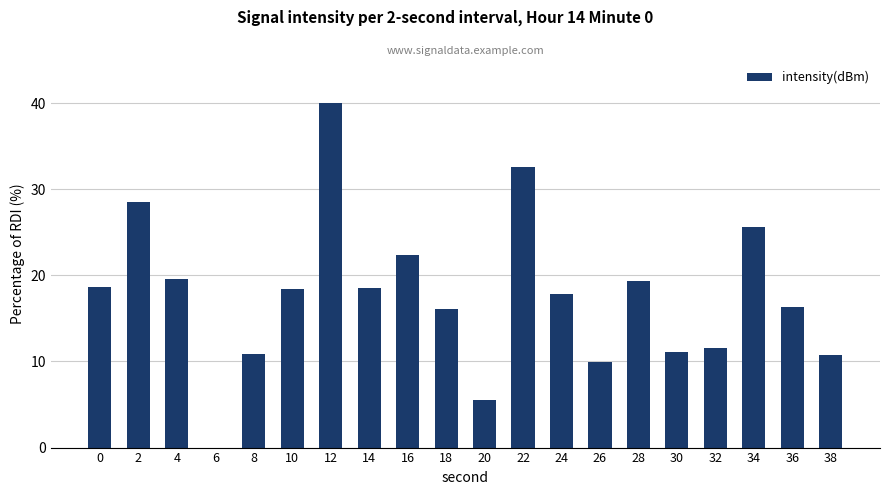

What is the ratio of the value at 22 to the value at 4?

1.7